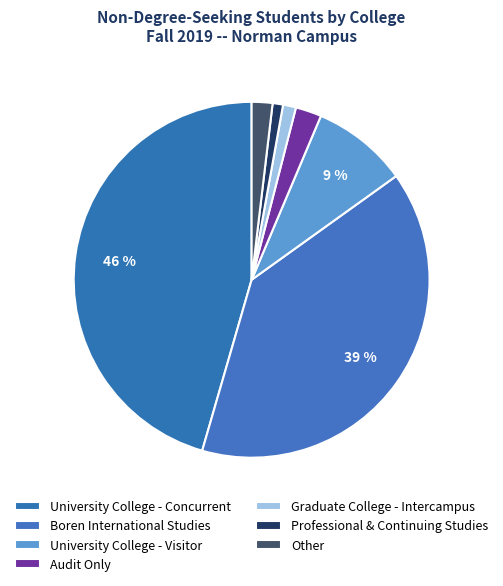

To the nearest percent, what percentage of the pie is Boren International Studies?

39%